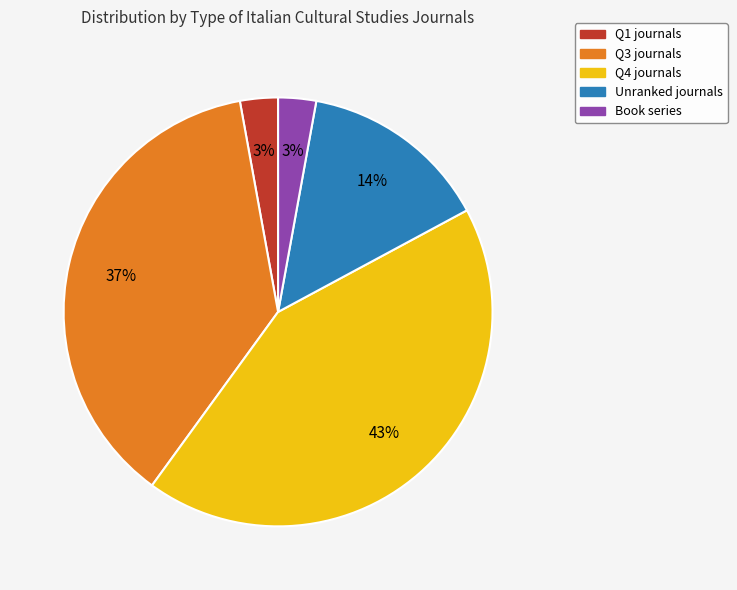

Is there a majority slice in this chart?

No